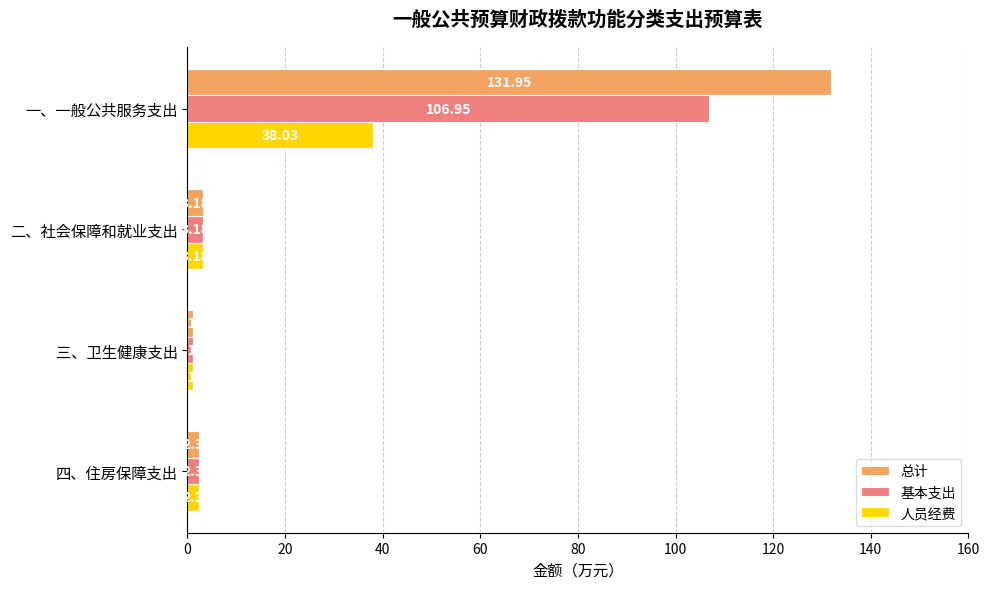

List the labels in order of 人员经费 value, smallest first.

三、卫生健康支出, 四、住房保障支出, 二、社会保障和就业支出, 一、一般公共服务支出